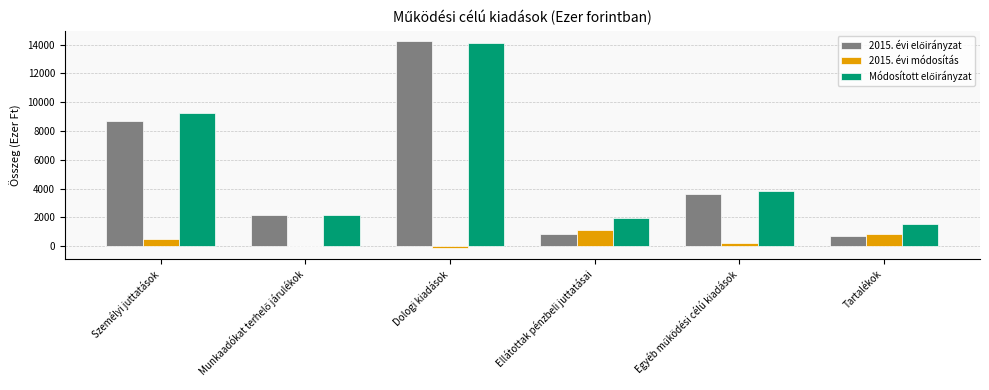

At which category is the sum across all series the highest?

Dologi kiadások